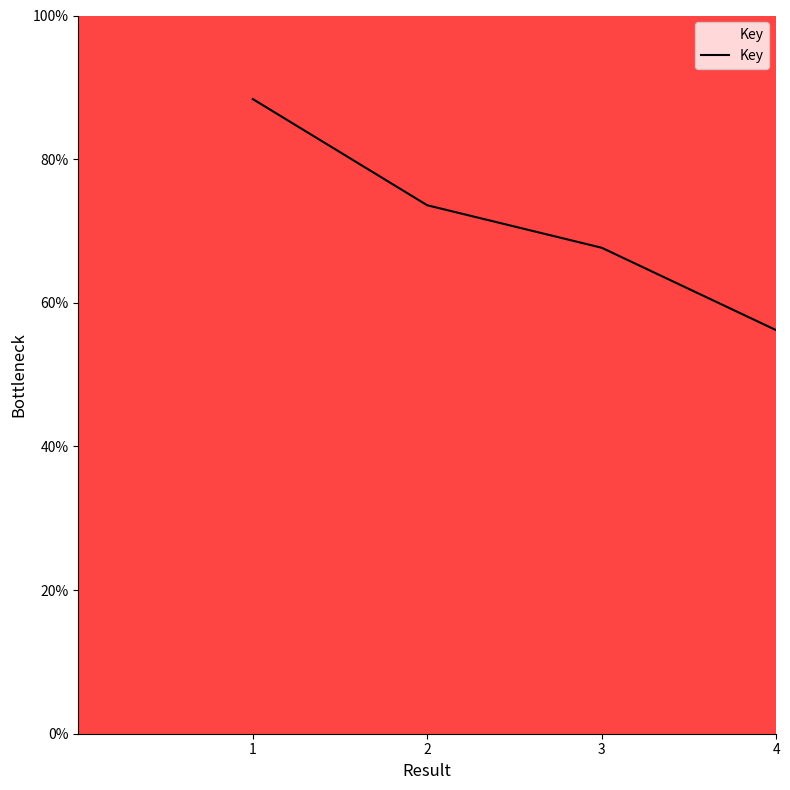

Between 4 and 2, which is larger?

2